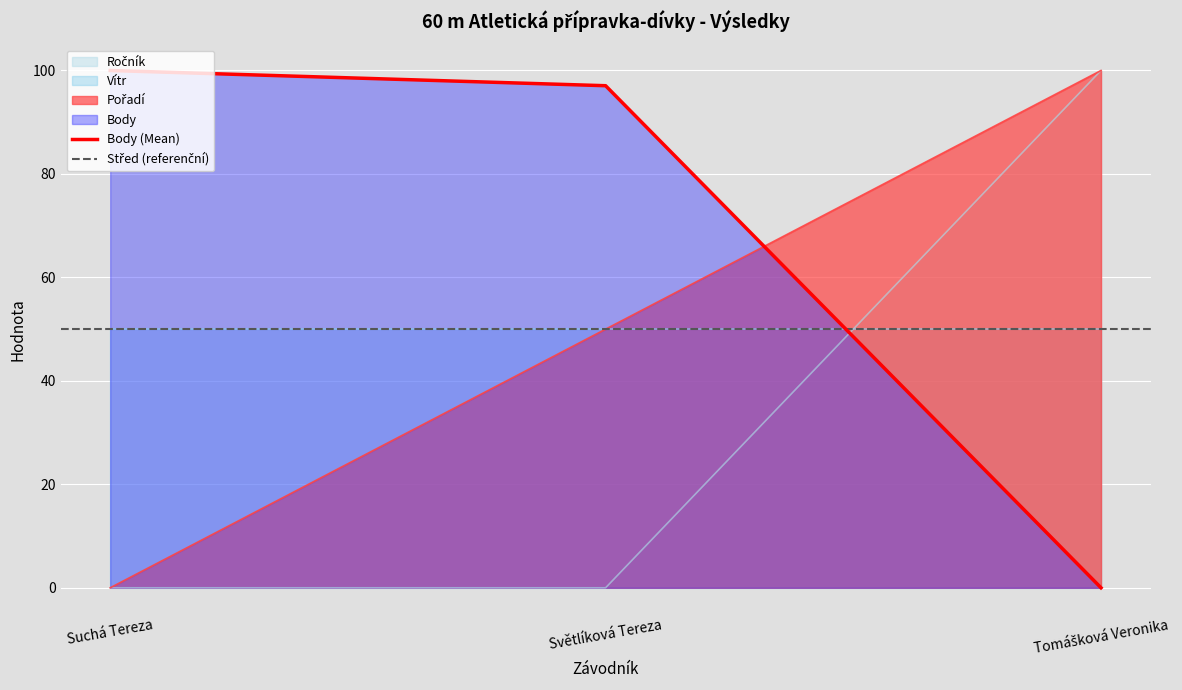

At how many categories does at least one series exceed 47?

3